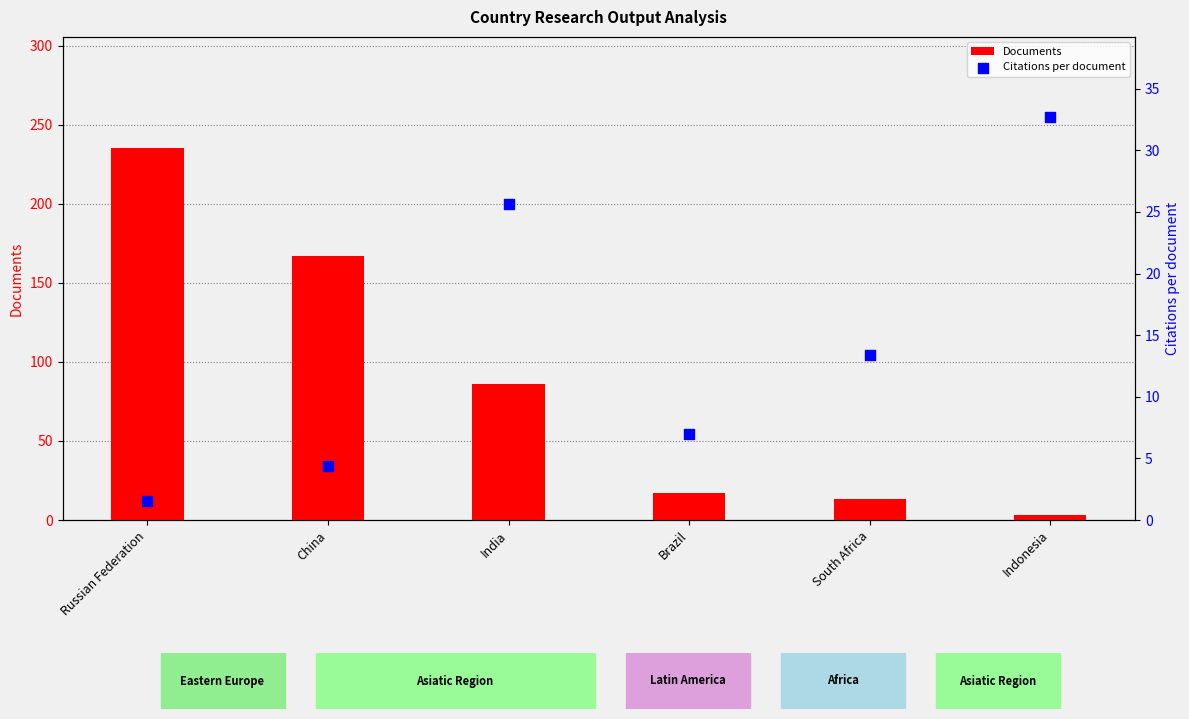

Is the value of Documents at South Africa greater than the value of Citations per document at India?

No